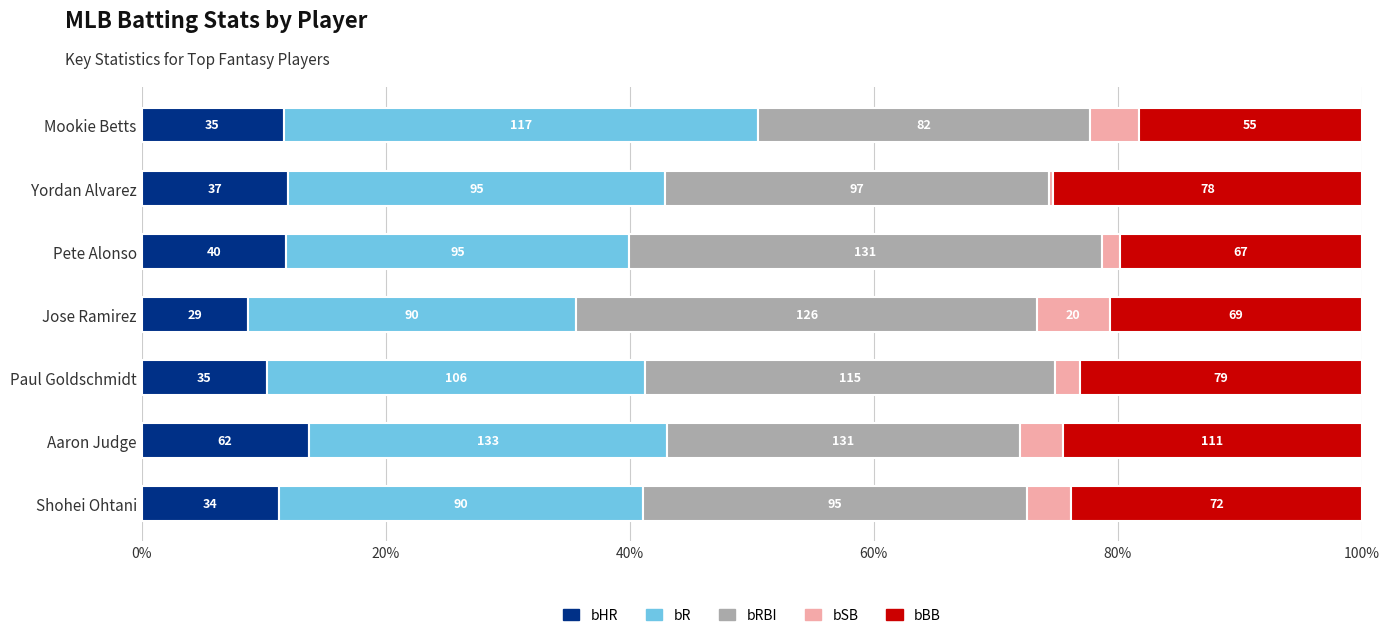

What are all the series names shown in the legend?

bHR, bR, bRBI, bSB, bBB